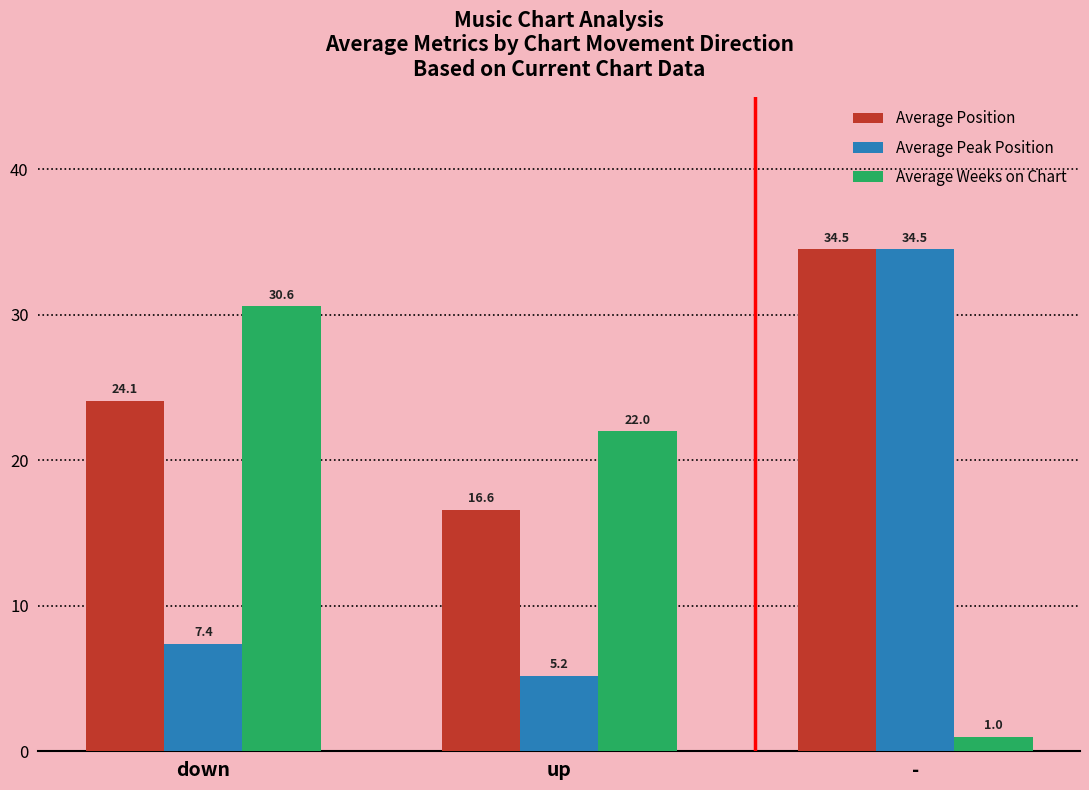

What is the difference between the Average Peak Position values at down and -?

27.1